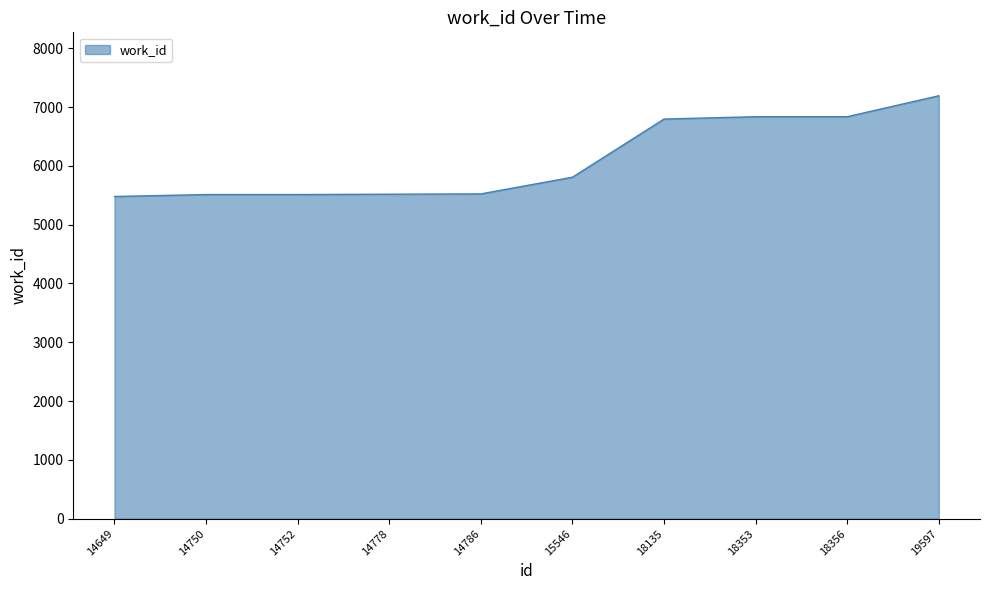

What is the smallest value displayed?

5479